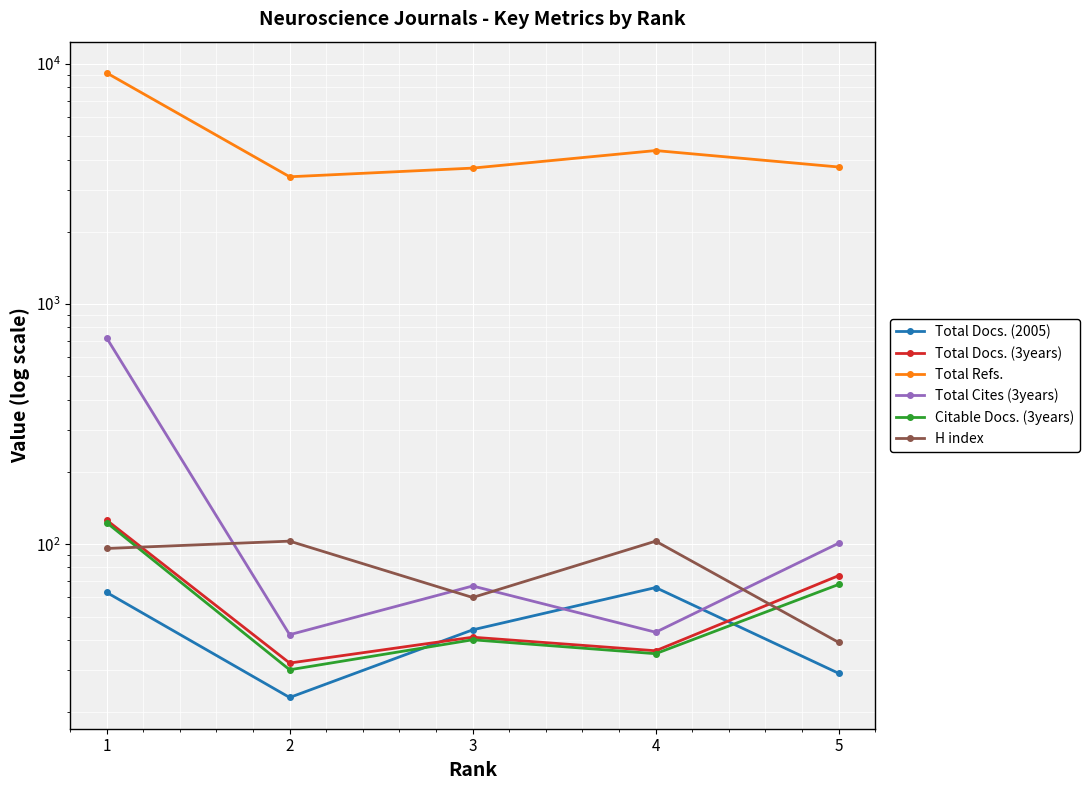

List the labels in order of Total Refs. value, smallest first.

2, 3, 5, 4, 1